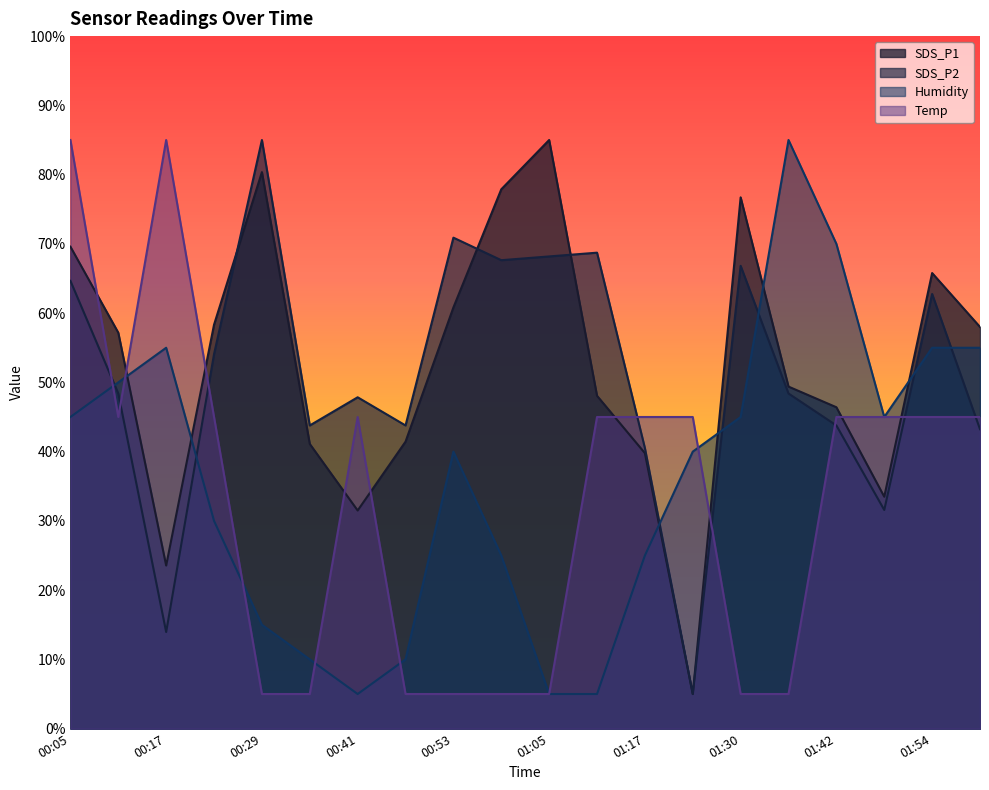

Which category has the highest value in the SDS_P1 series?

01:05